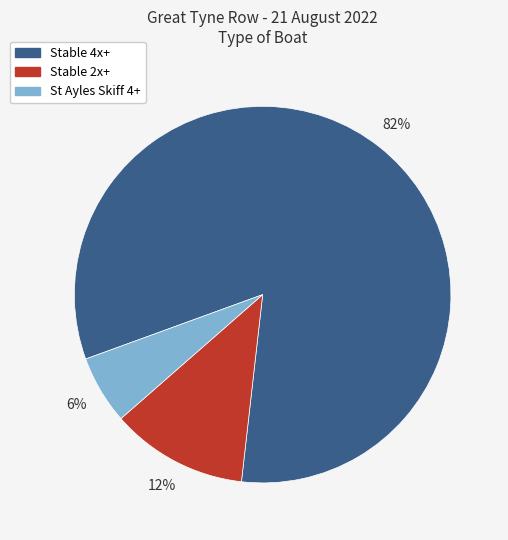

The Stable 2x+ slice represents 12% of the pie. True or false?

True